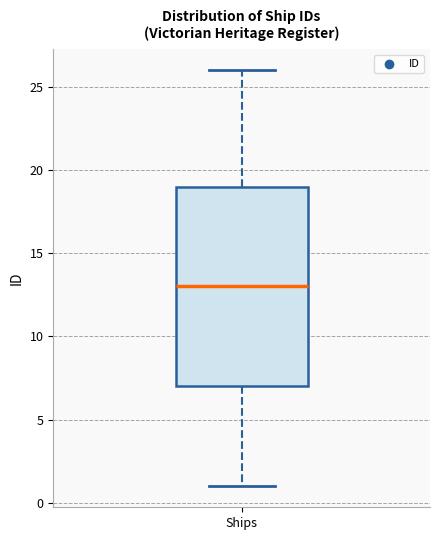

Read this box plot against the y-axis: the position of the median line, the range covered by the box, and the ends of both whiskers. The values are not printed on the chart, so give them approximately, as read against the axis.

median 13, box 7 to 19, whiskers 1 to 26